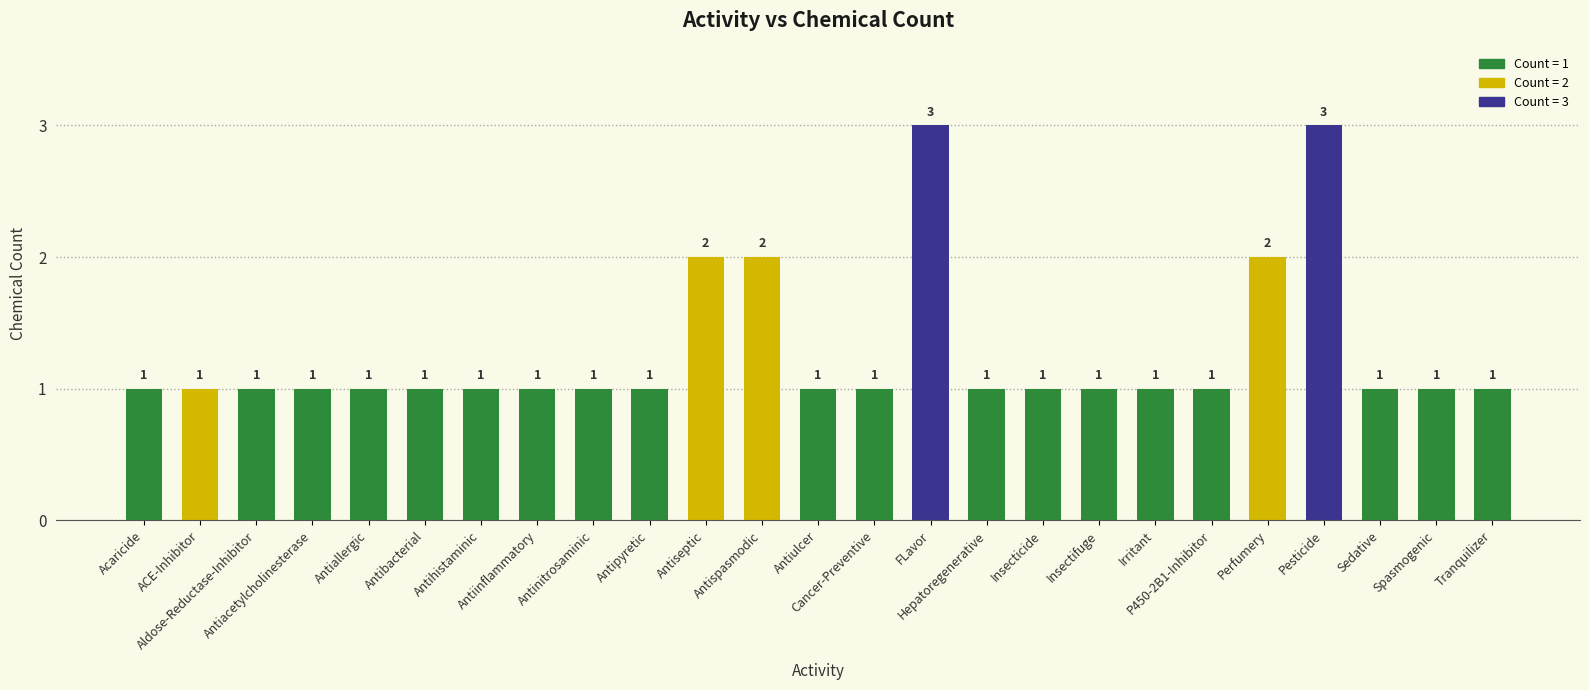

What is the label of the 18th bar from the left?

Insectifuge